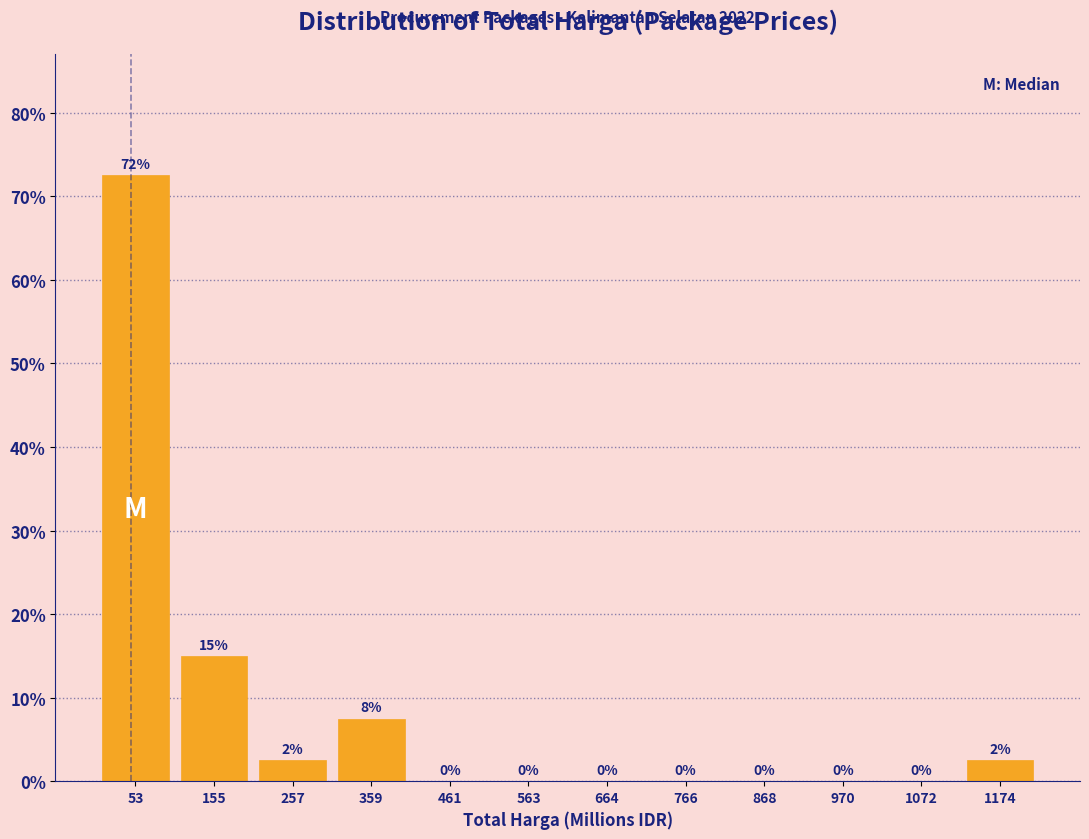

Over which range of the x-axis is the bar tallest?

0 to 100